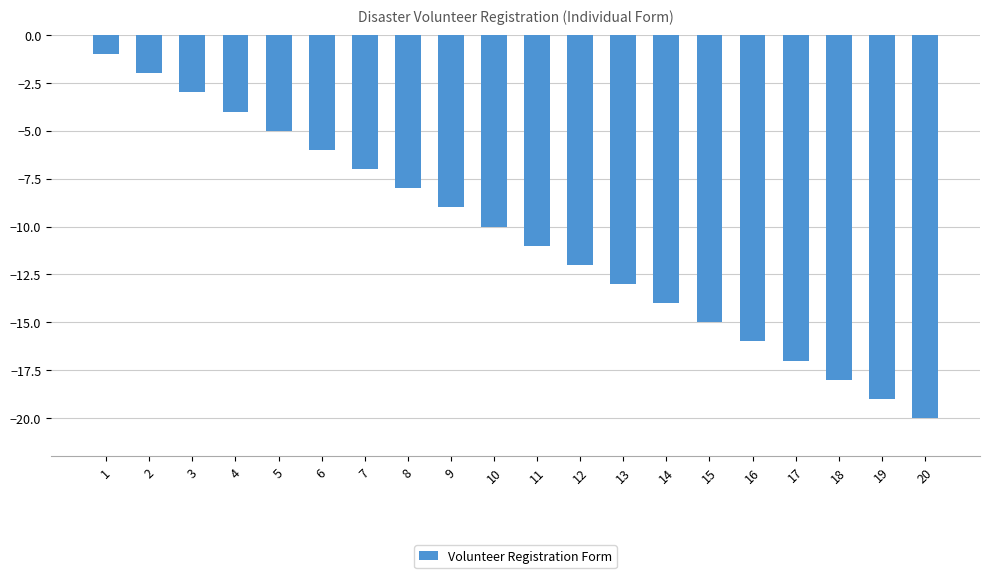

Reading left to right, extract all data points from this chart.

1=-1	2=-2	3=-3	4=-4	5=-5	6=-6	7=-7	8=-8	9=-9	10=-10	11=-11	12=-12	13=-13	14=-14	15=-15	16=-16	17=-17	18=-18	19=-19	20=-20